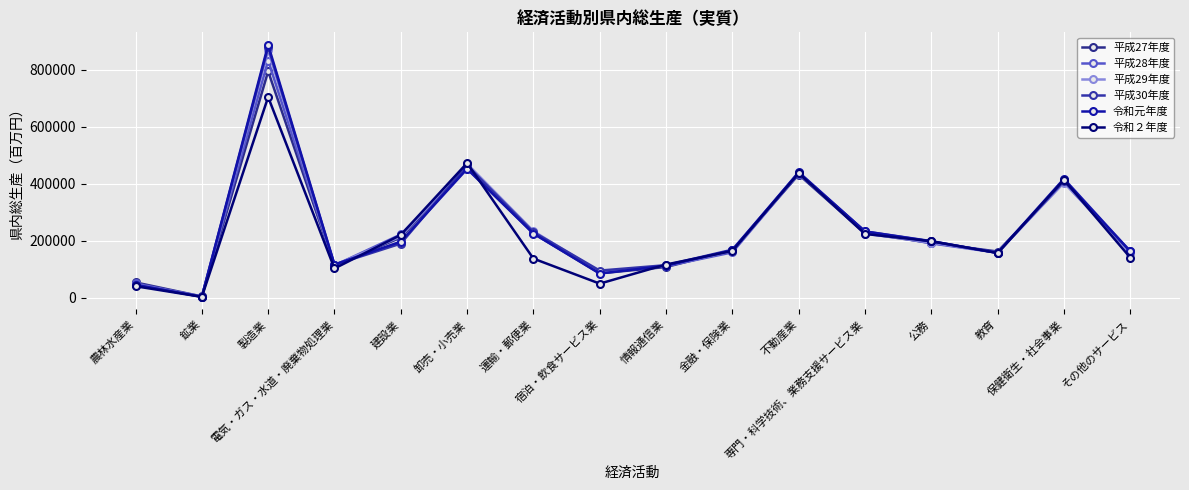

How many lines are shown in the chart?

6